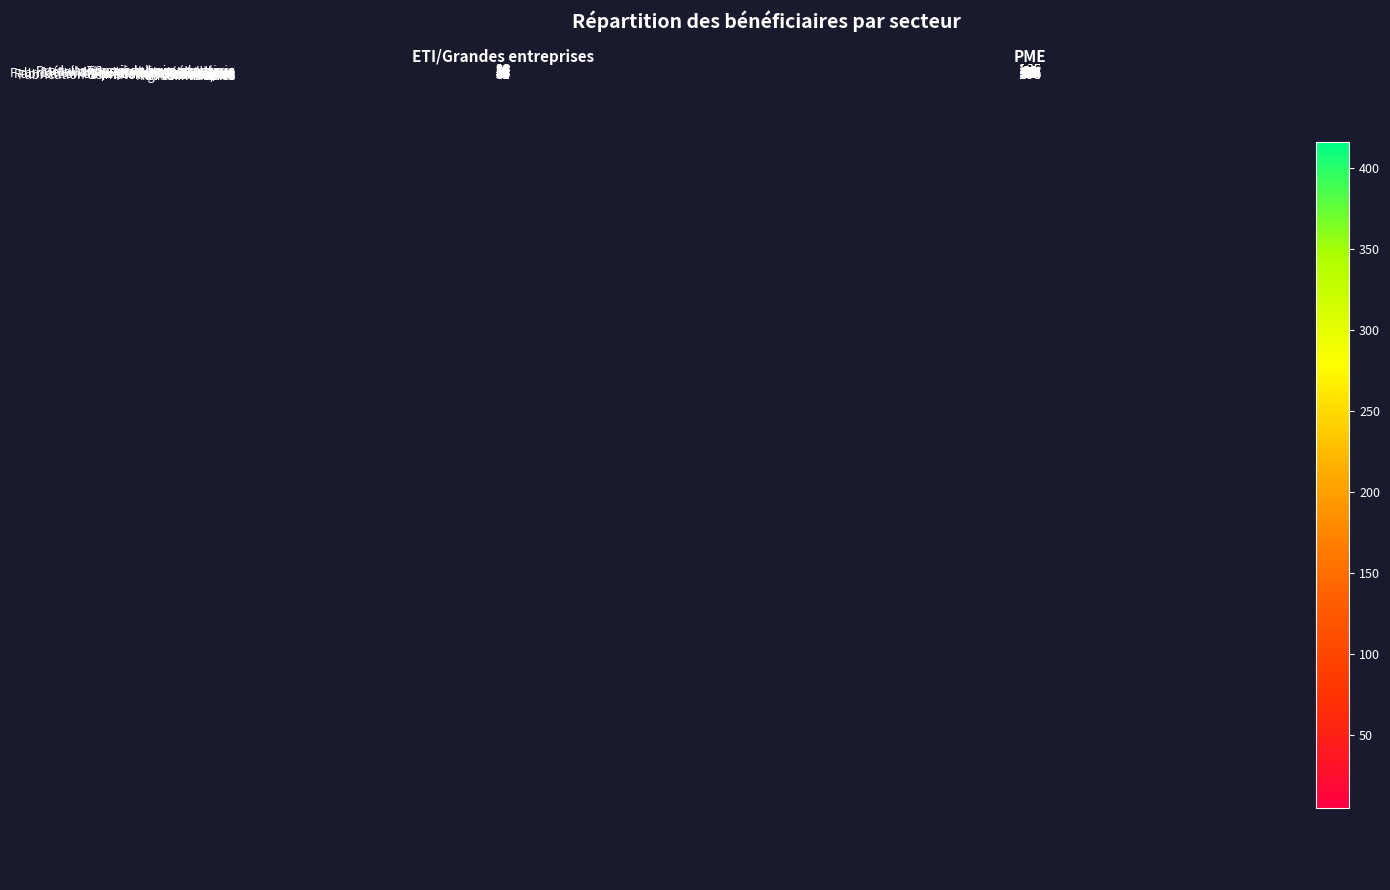

True or false: Services aux entreprises has a value of 20 at ETI/Grandes entreprises.

True